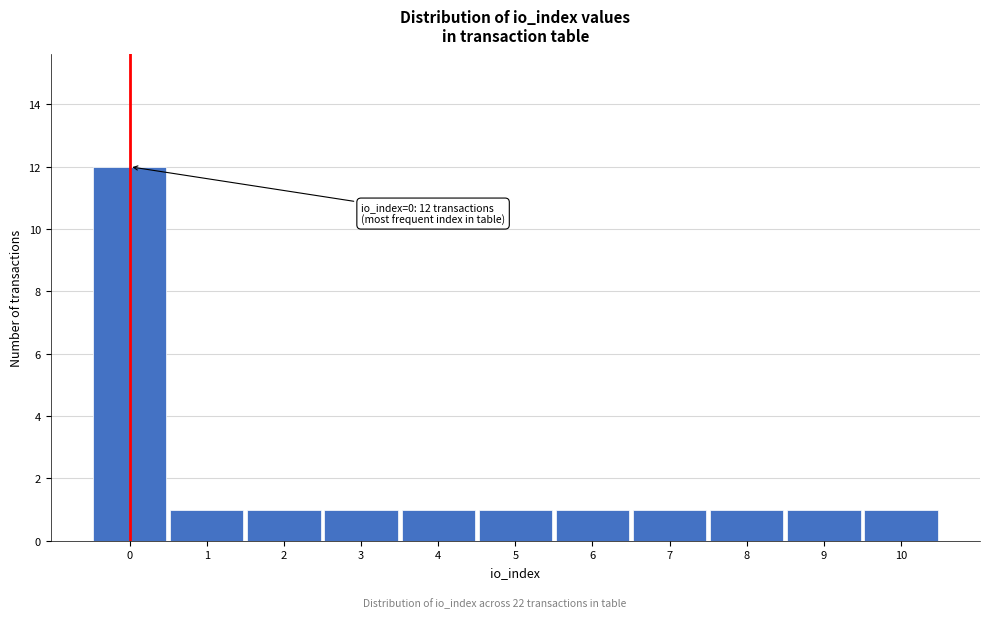

Over which range of the x-axis is the bar tallest?

-0.5 to 0.5